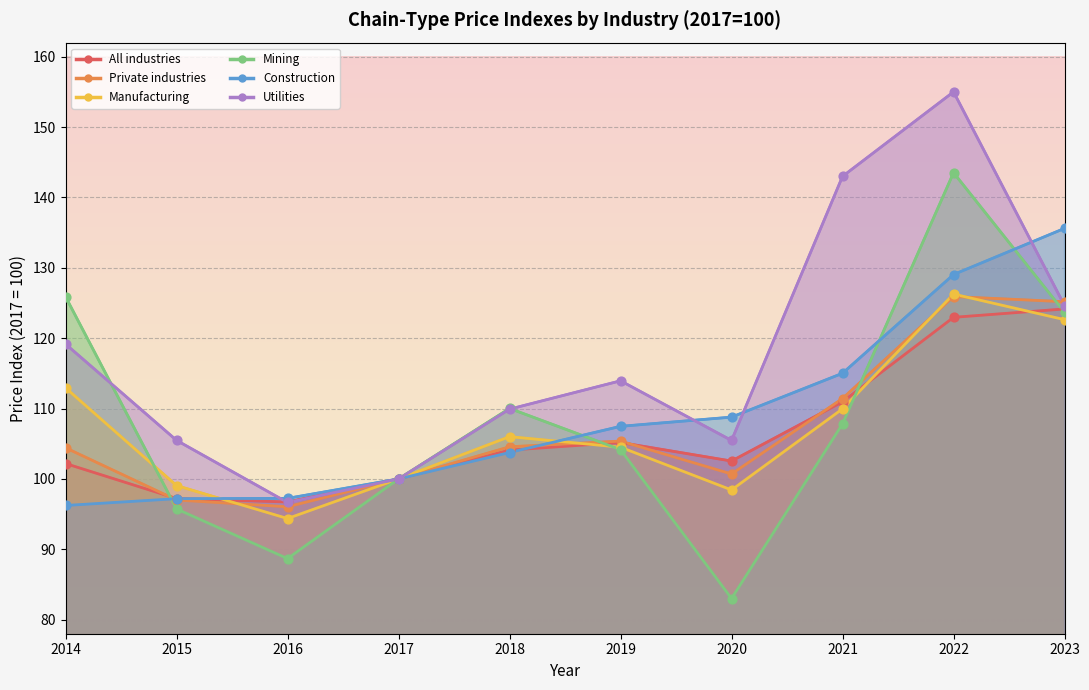

Which series reaches the maximum Y coordinate?

Utilities